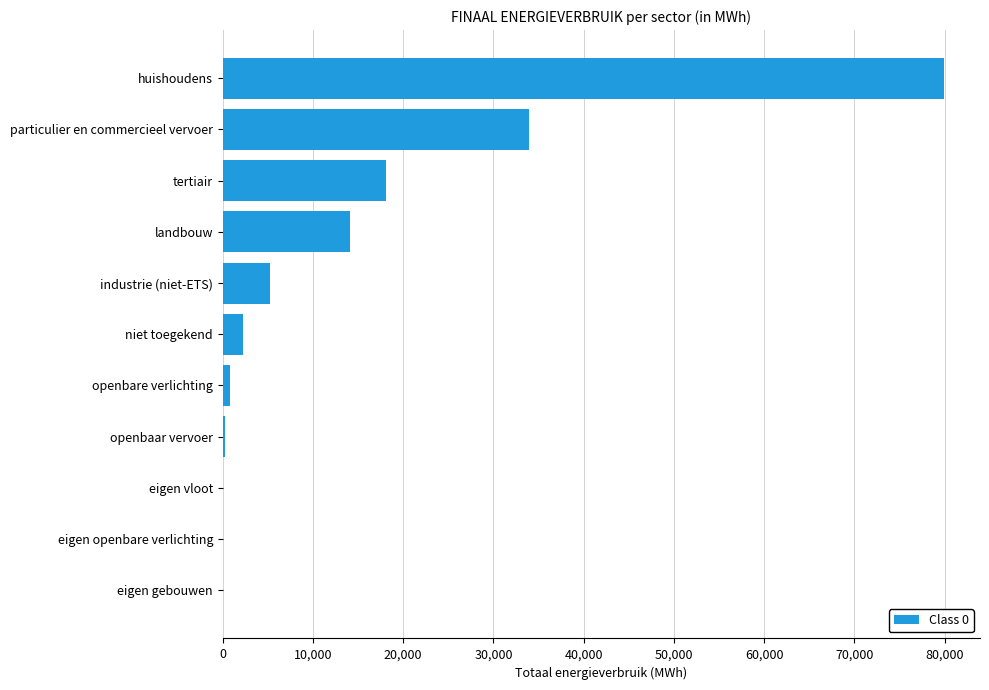

Count the number of categories in the chart.

11